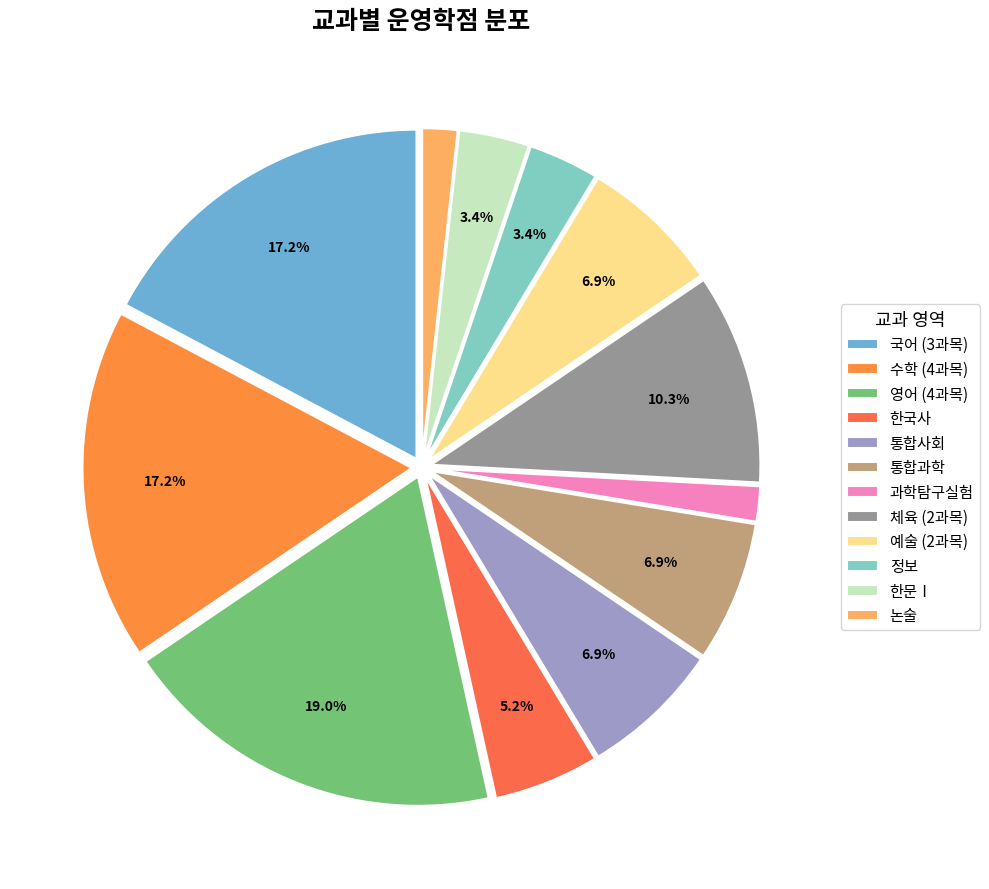

Which slice is the largest?

영어 (4과목)